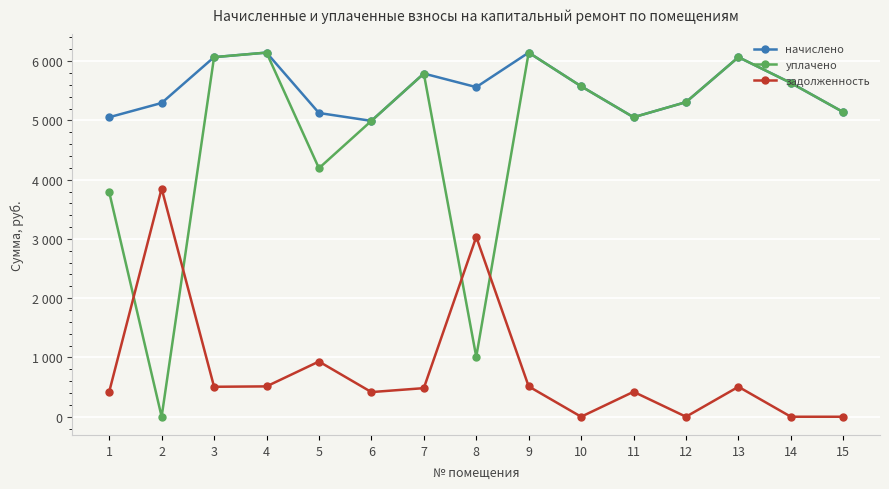

Does the chart display data point markers on the line(s)?

Yes